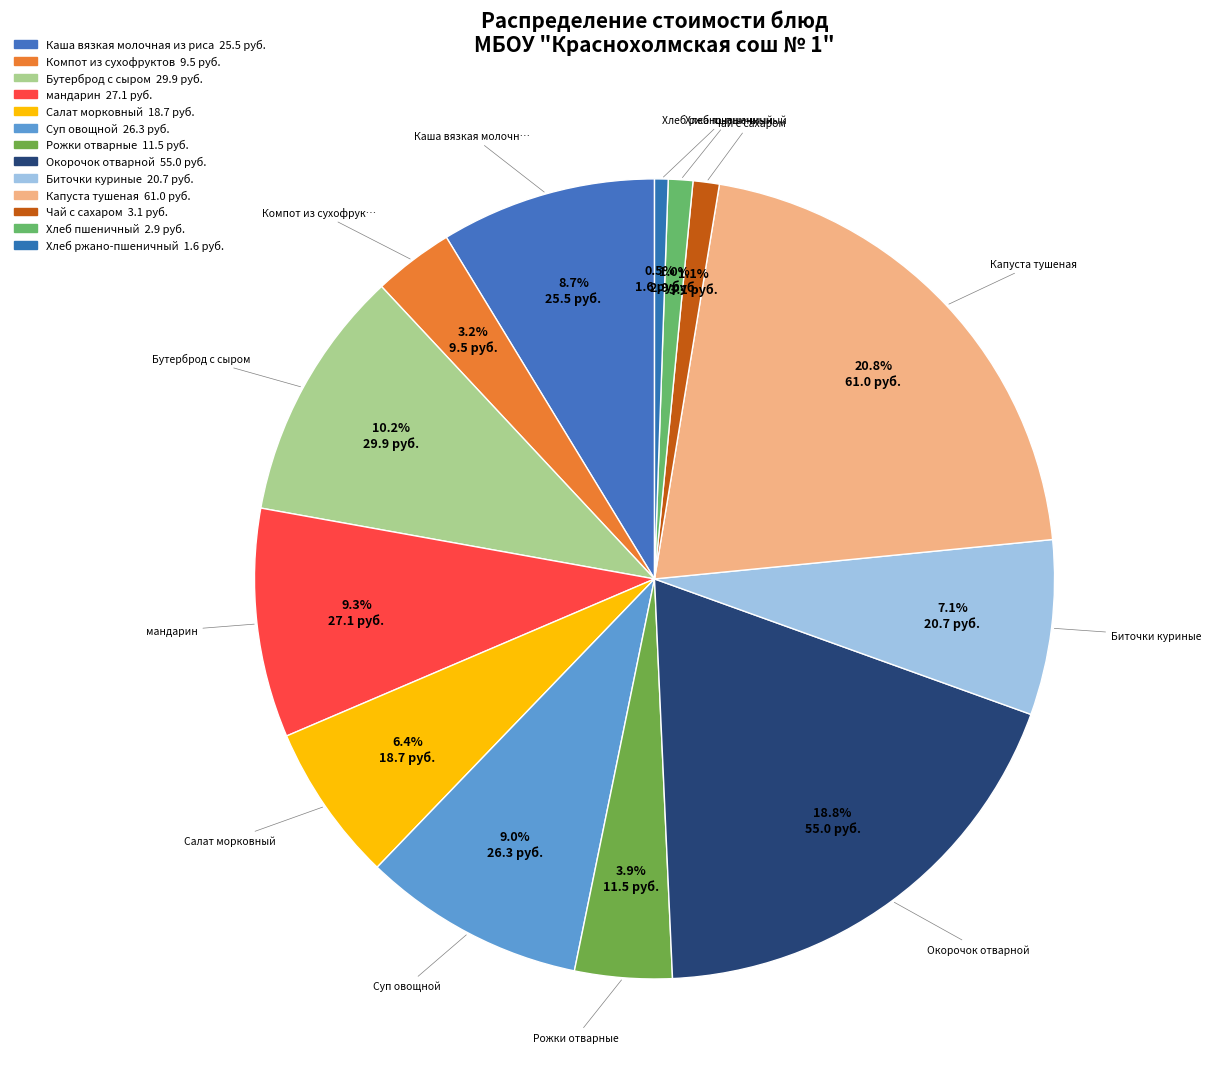

How many slices are in this pie chart?

13